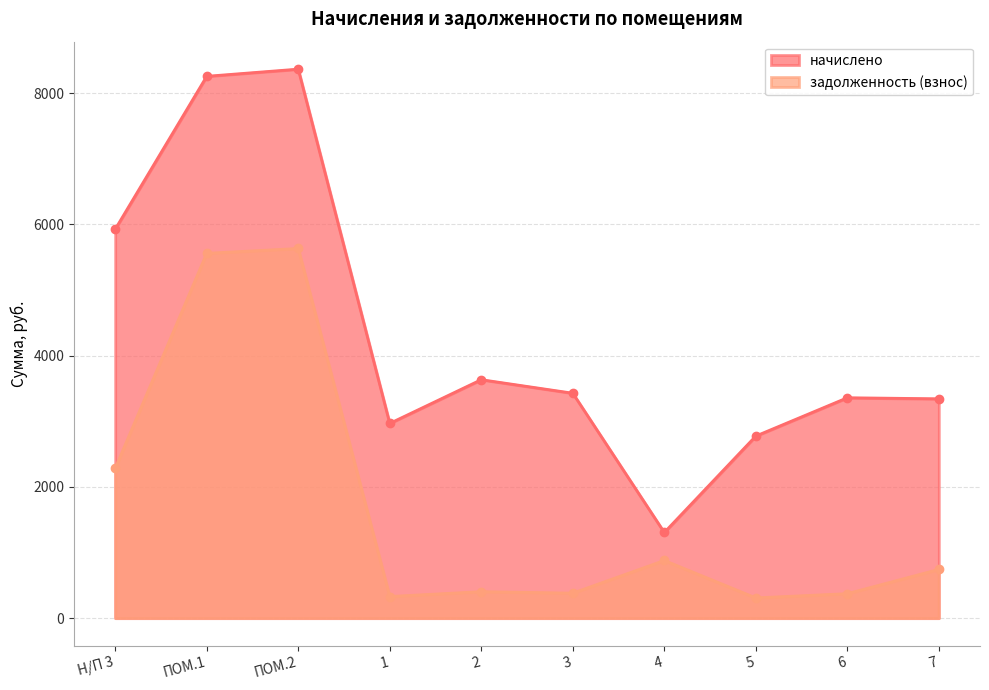

List the series in order of their peak value, lowest first.

задолженность (взнос), начислено